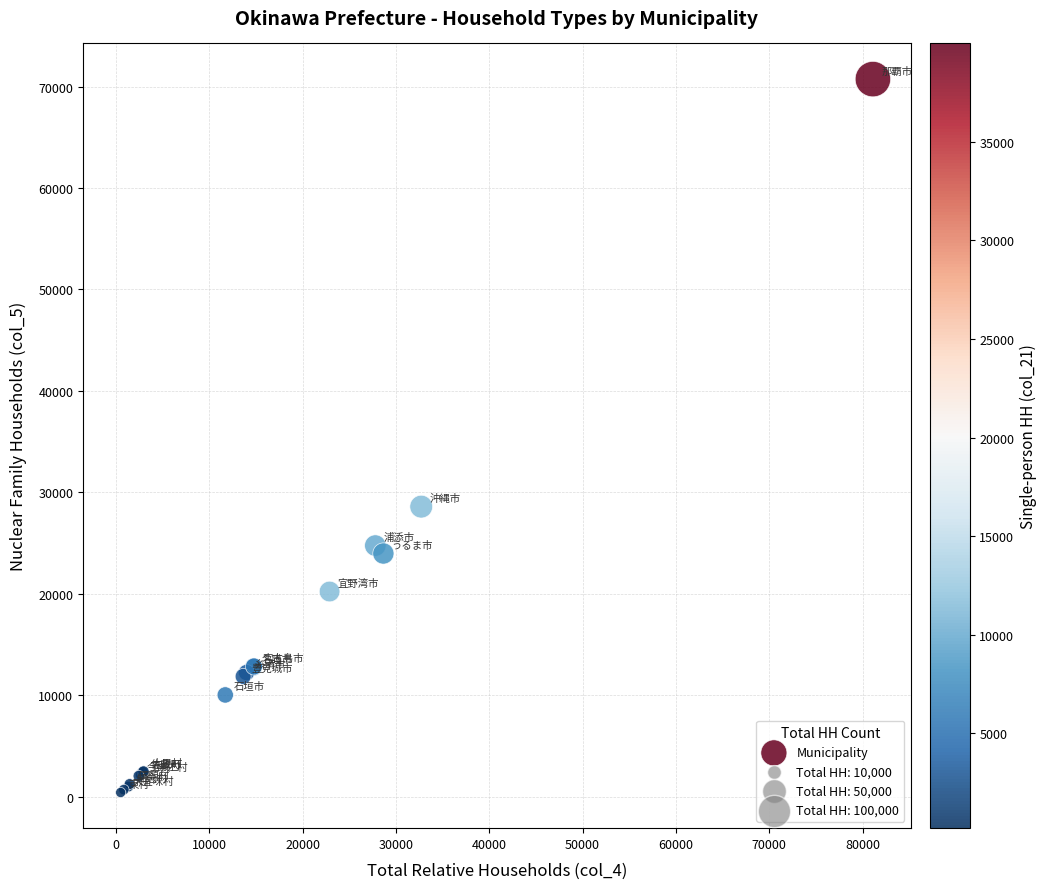

What Y value in the scatter plot is closest to 35575?

28592